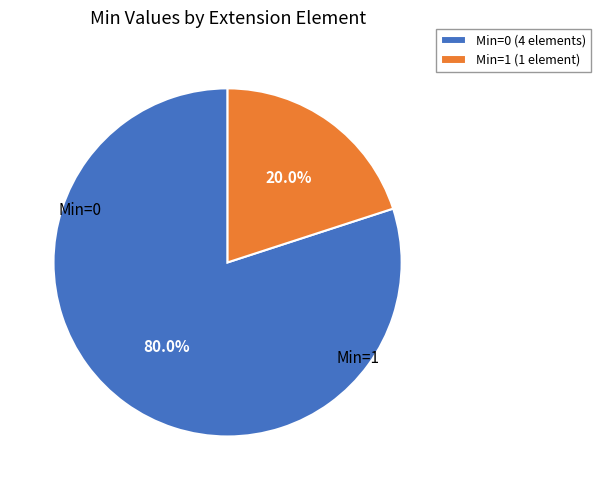

What percentage is NOT represented by Min=1 (1 element)?

80.0%